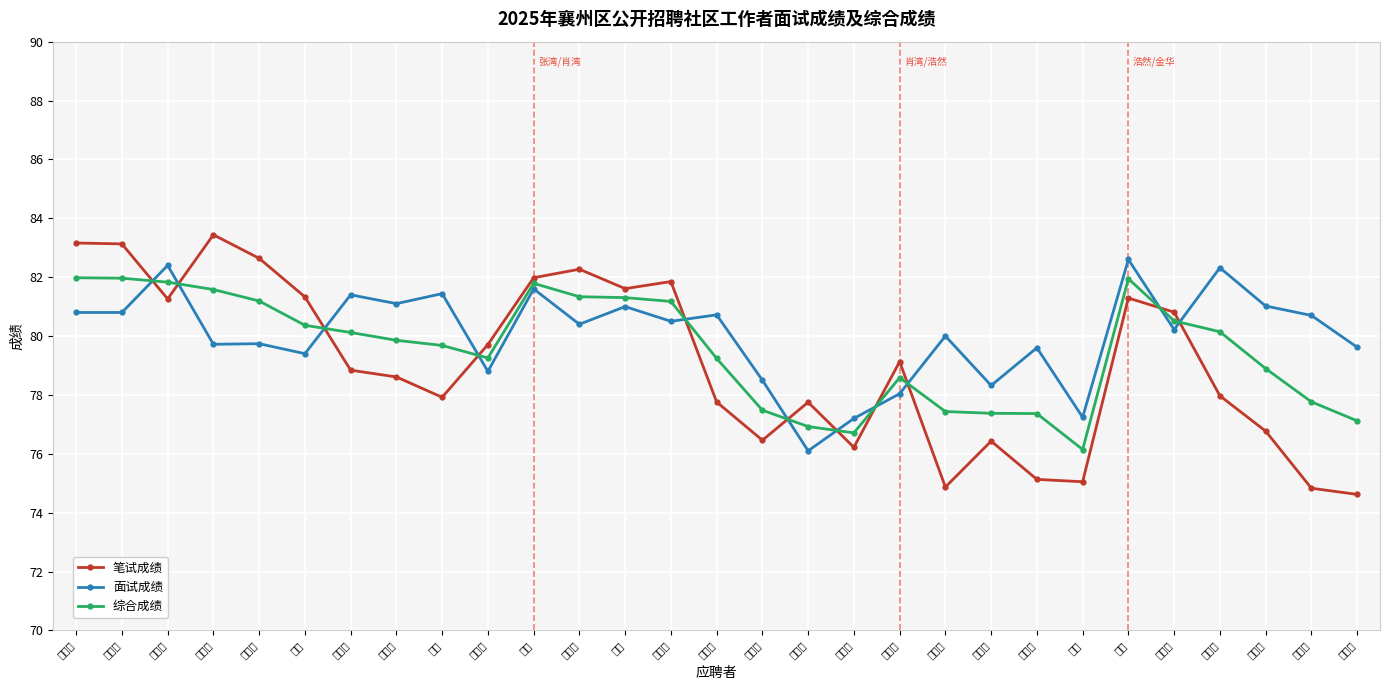

List the series in order of their overall mean, lowest first.

笔试成绩, 综合成绩, 面试成绩